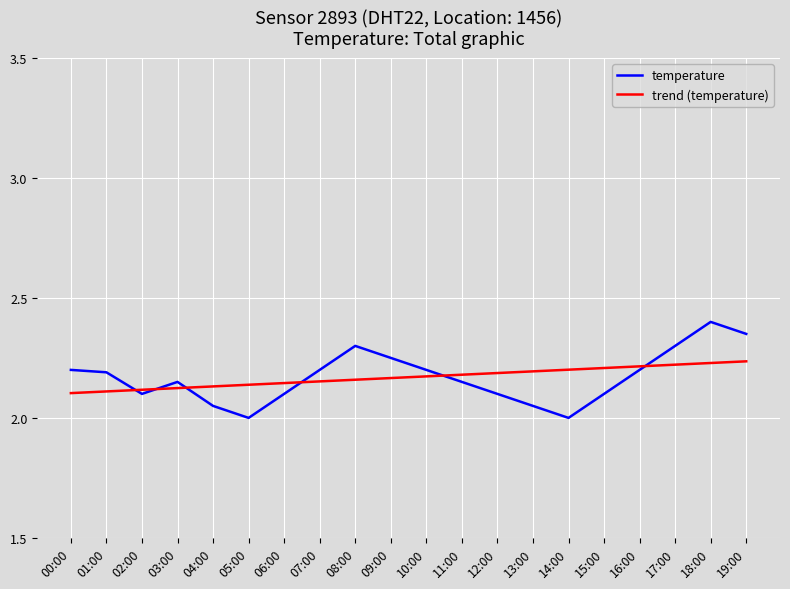

True or false: temperature has a value of 1.5 at 19:00.

False